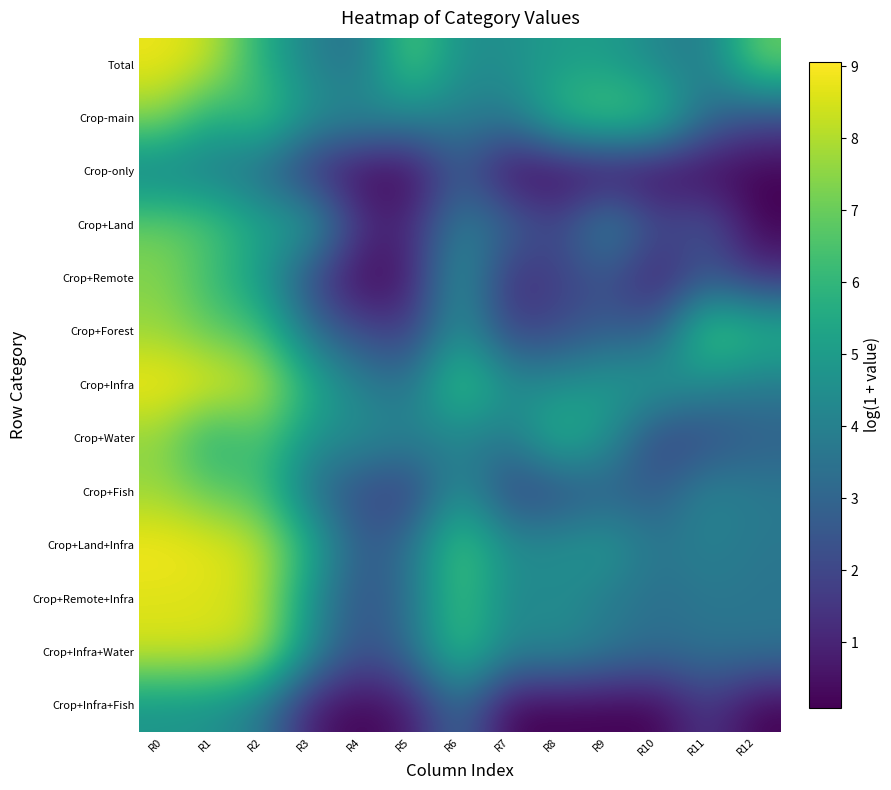

Between R10 and R2, which is larger?

R2